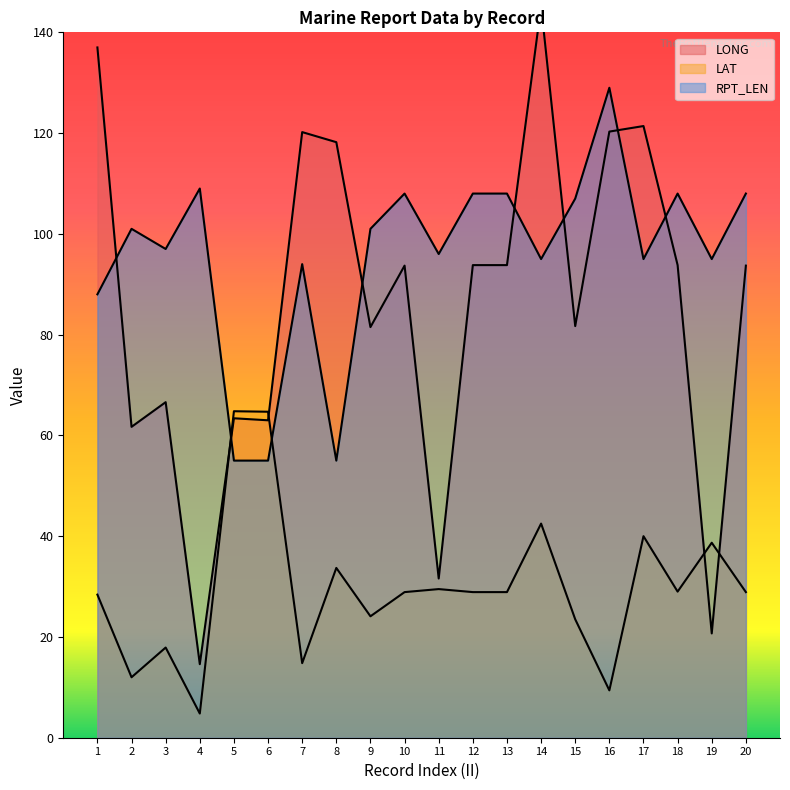

What is the total value across all series at 20?

230.6